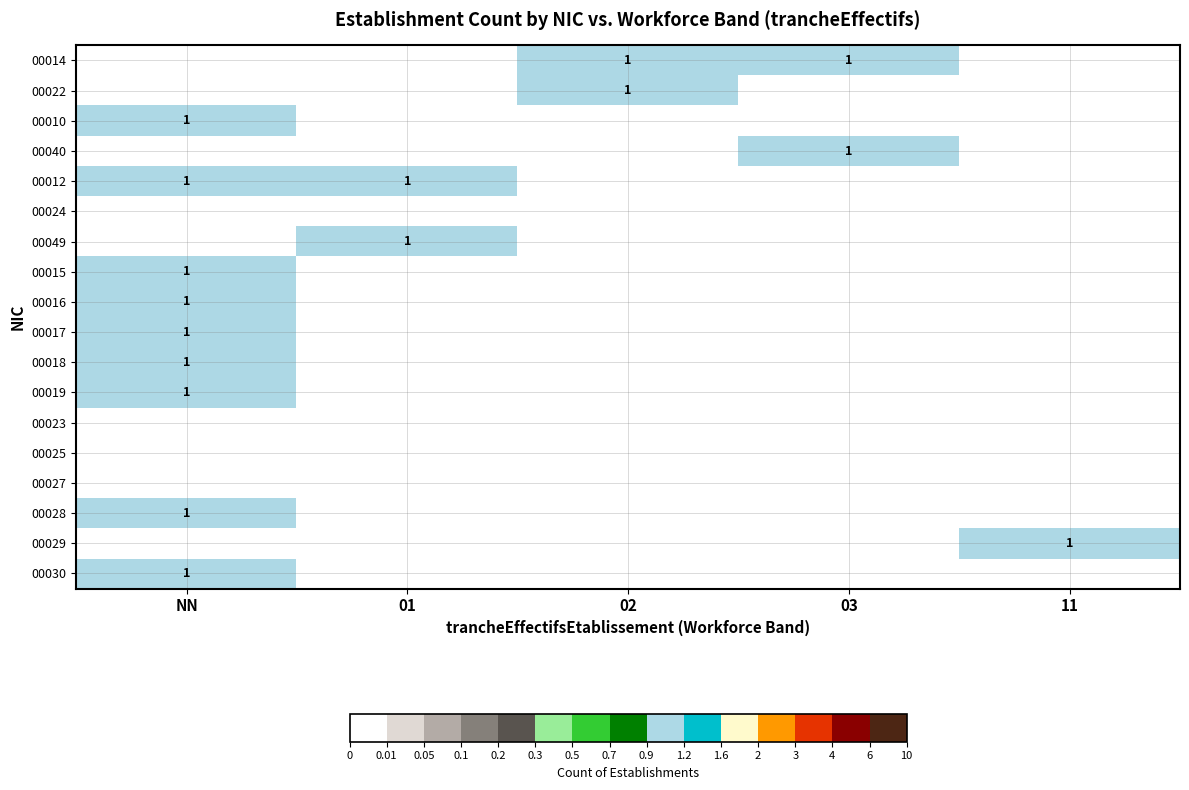

What is the difference between the highest and lowest values at 02?

1